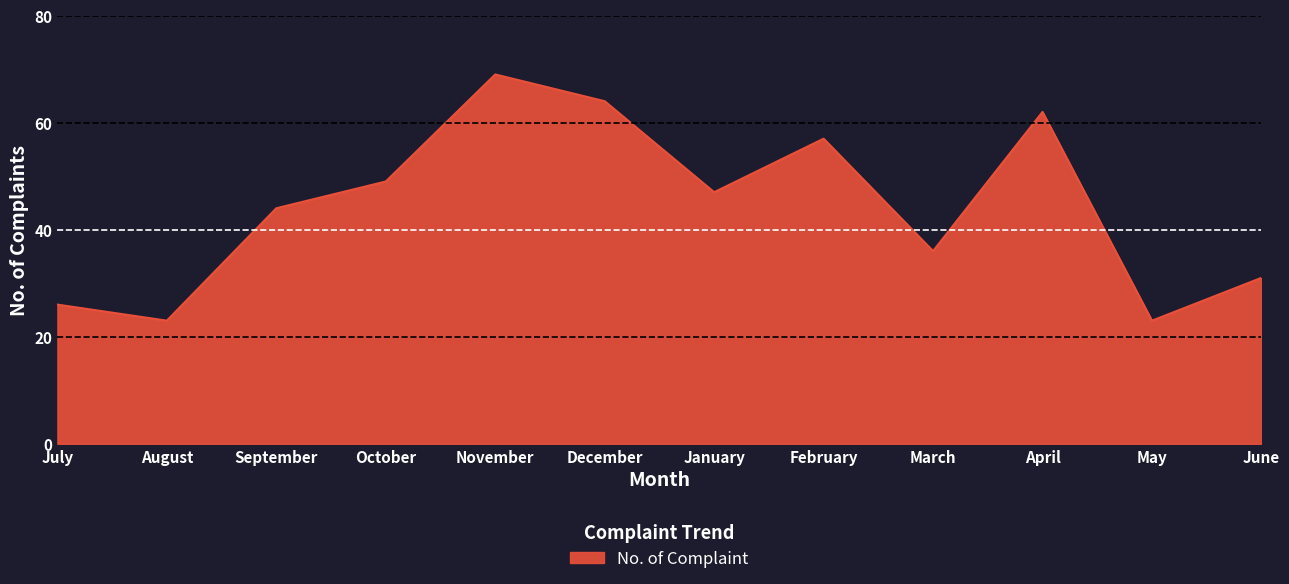

Reading left to right, extract all data points from this chart.

July=26	August=23	September=44	October=49	November=69	December=64	January=47	February=57	March=36	April=62	May=23	June=31